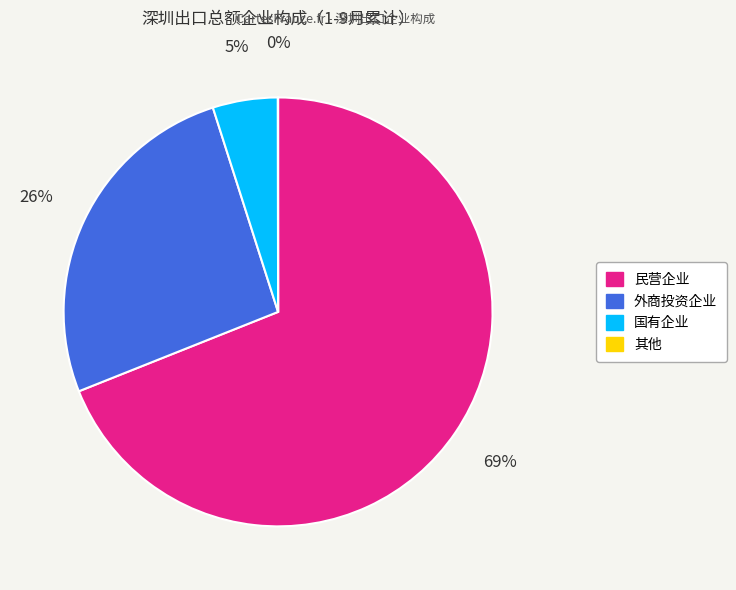

Which has a higher value, 国有企业 or 外商投资企业?

外商投资企业